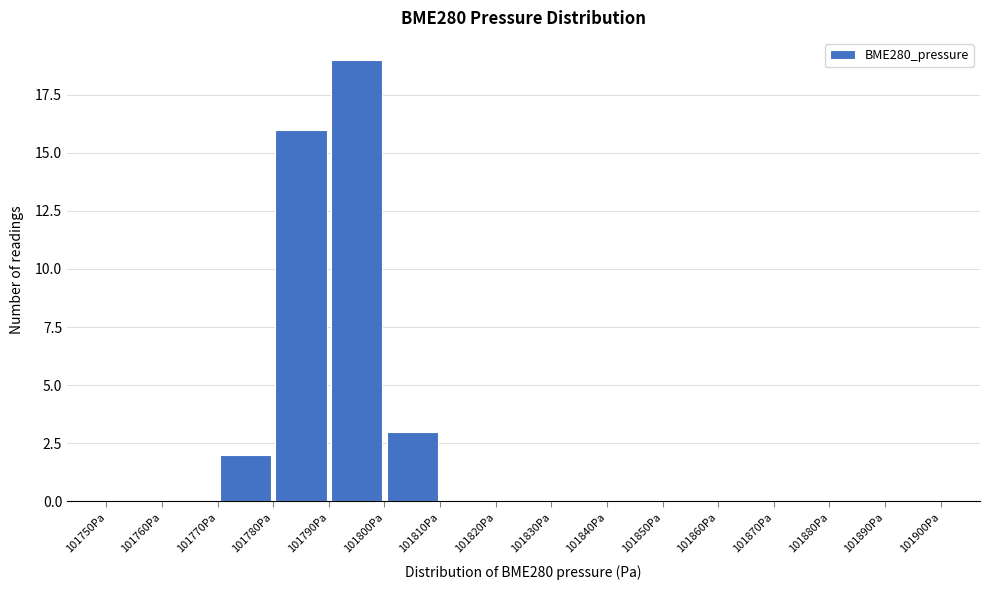

What is the height of the bar covering 101770 to 101780 on the x-axis? The values are not printed on the chart, so give them approximately, as read against the axis.

2